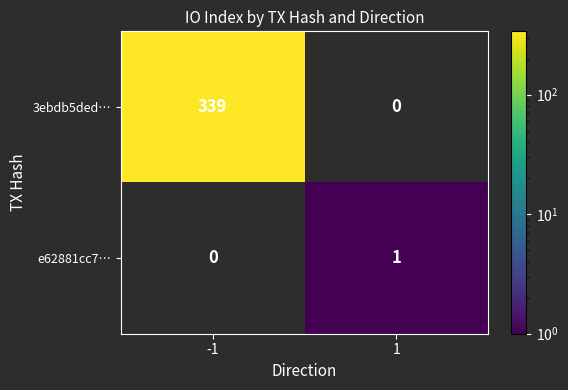

Which series has the widest spread of values?

3ebdb5ded…